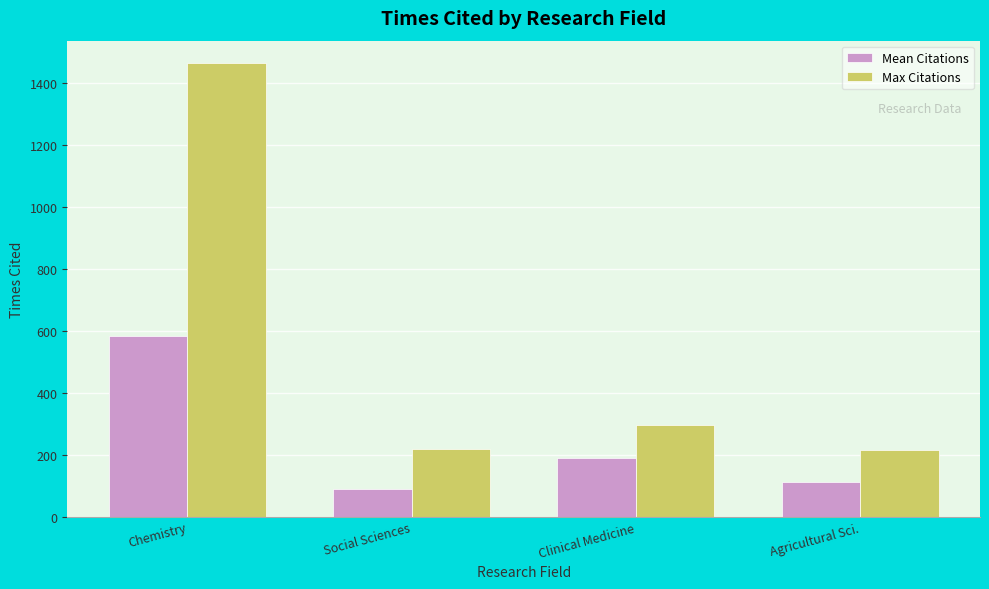

What is the smallest value displayed?

90.4